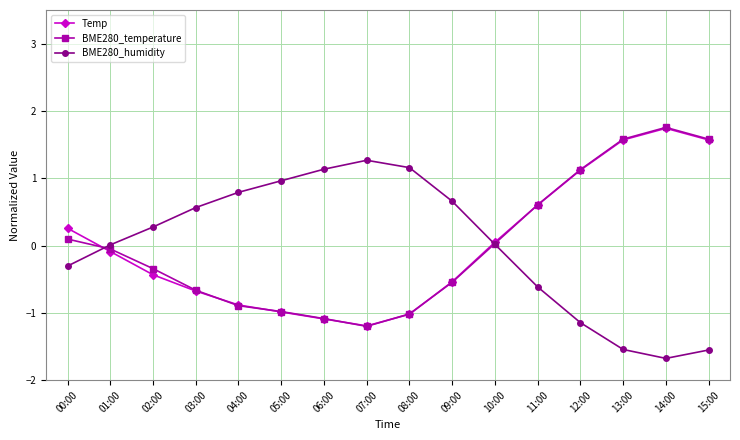

How many lines are shown in the chart?

3